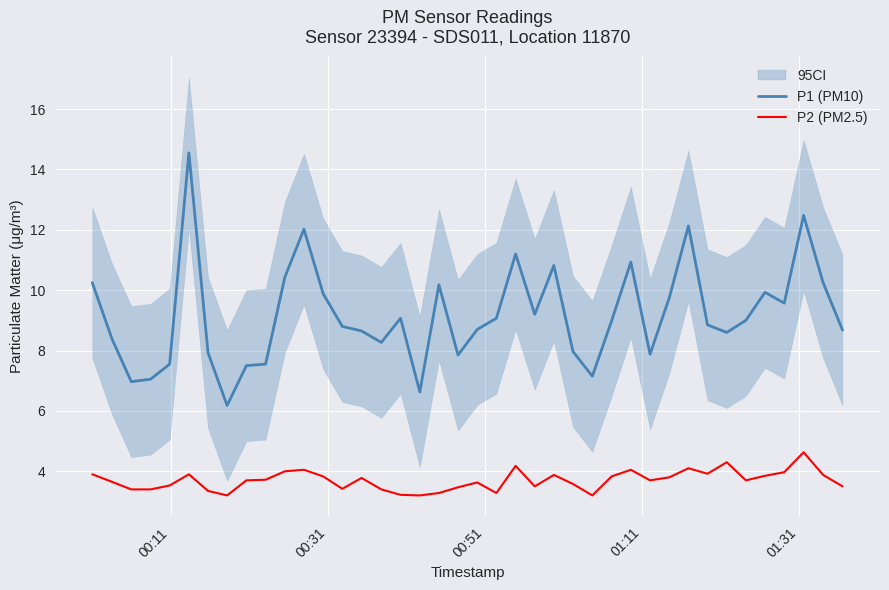

At how many categories does at least one series exceed 4?

40